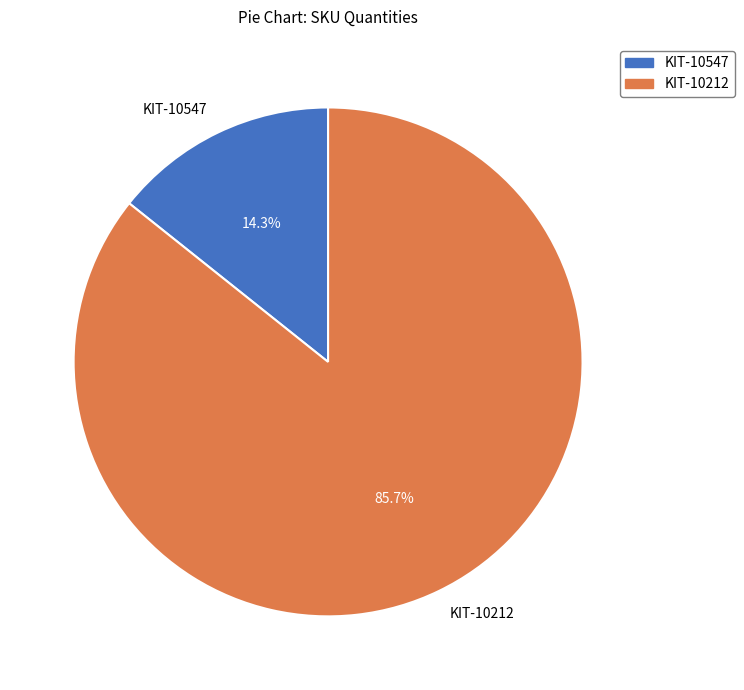

Rank the categories by value from lowest to highest.

KIT-10547, KIT-10212